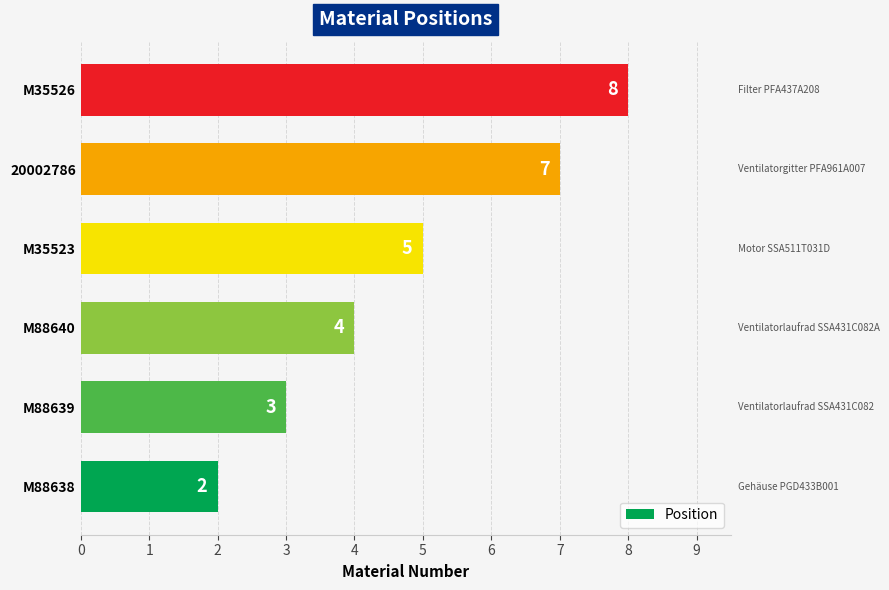

What is the smallest value displayed?

2